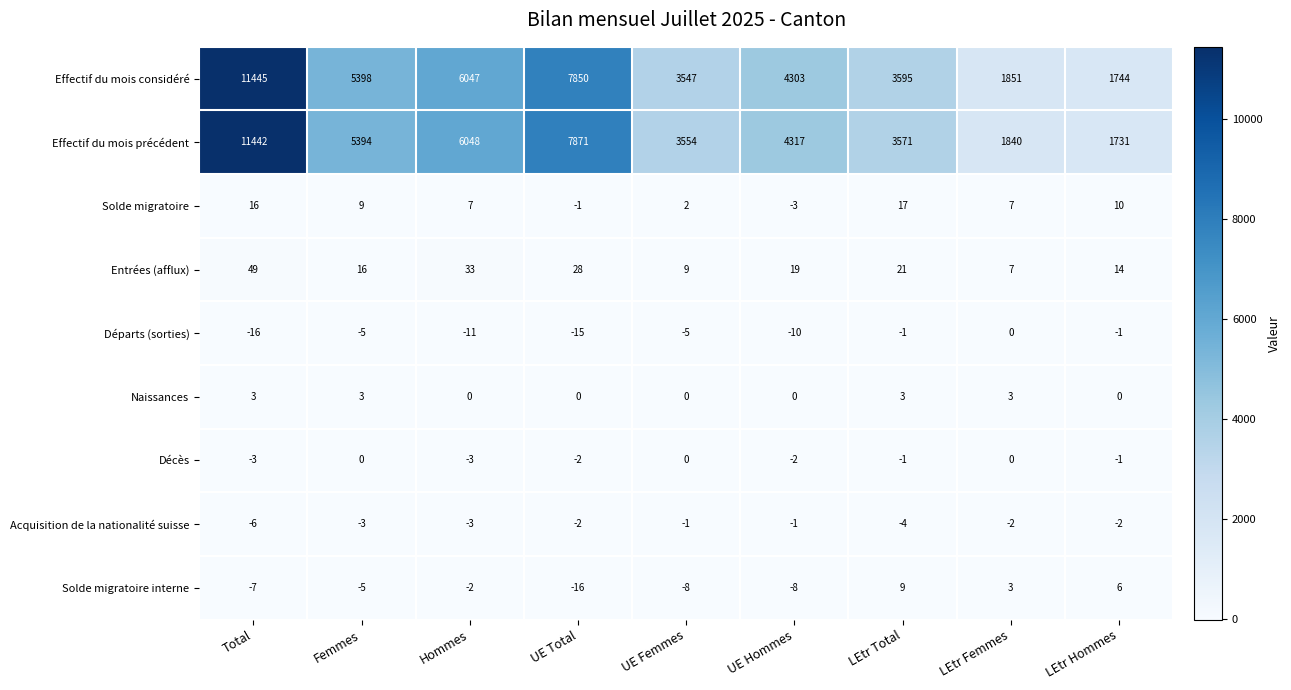

Between Femmes and LEtr Hommes, which series saw the biggest shift?

Effectif du mois précédent